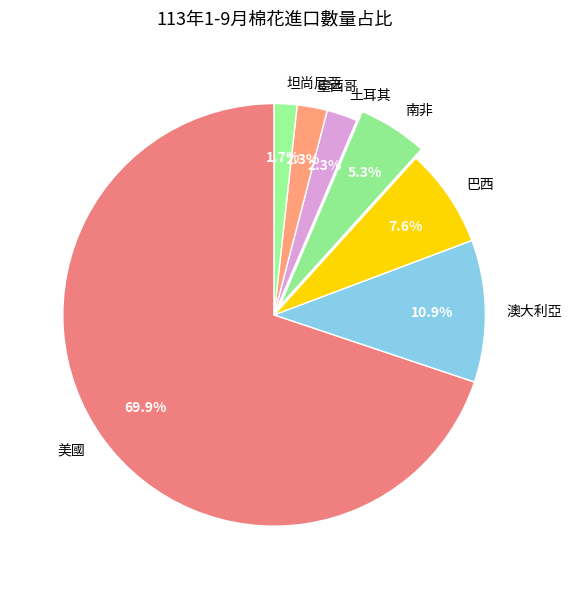

The 南非 slice represents 13% of the pie. True or false?

False